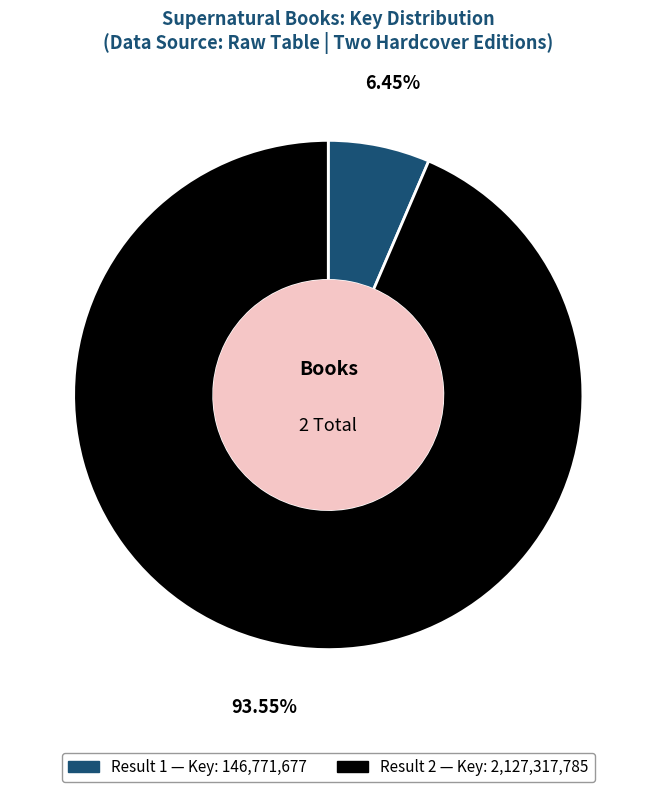

Is there any slice that represents more than half of the pie?

Yes